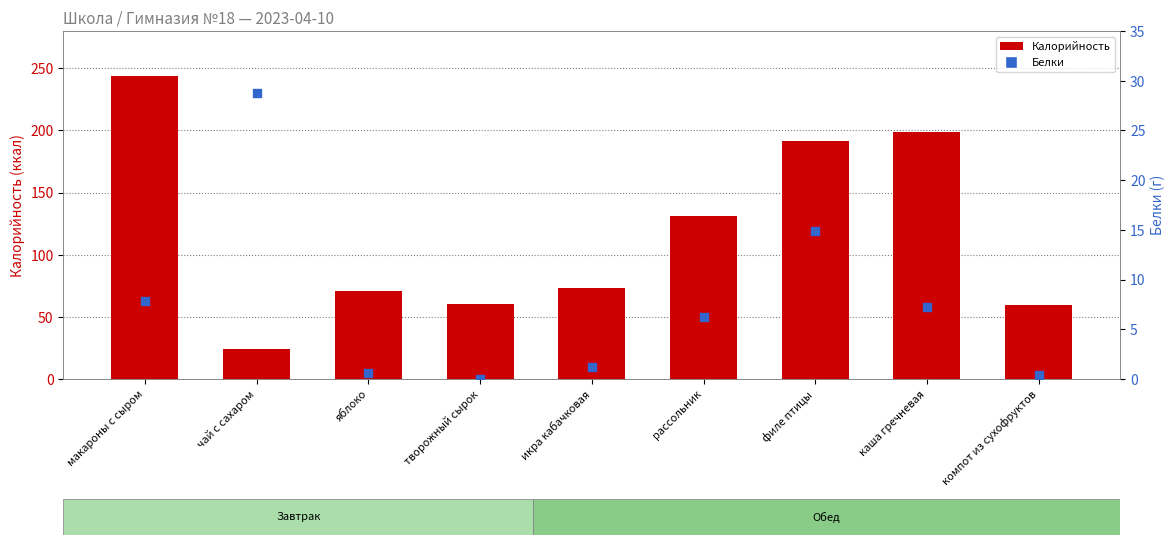

Which series contains the highest Y value?

Калорийность